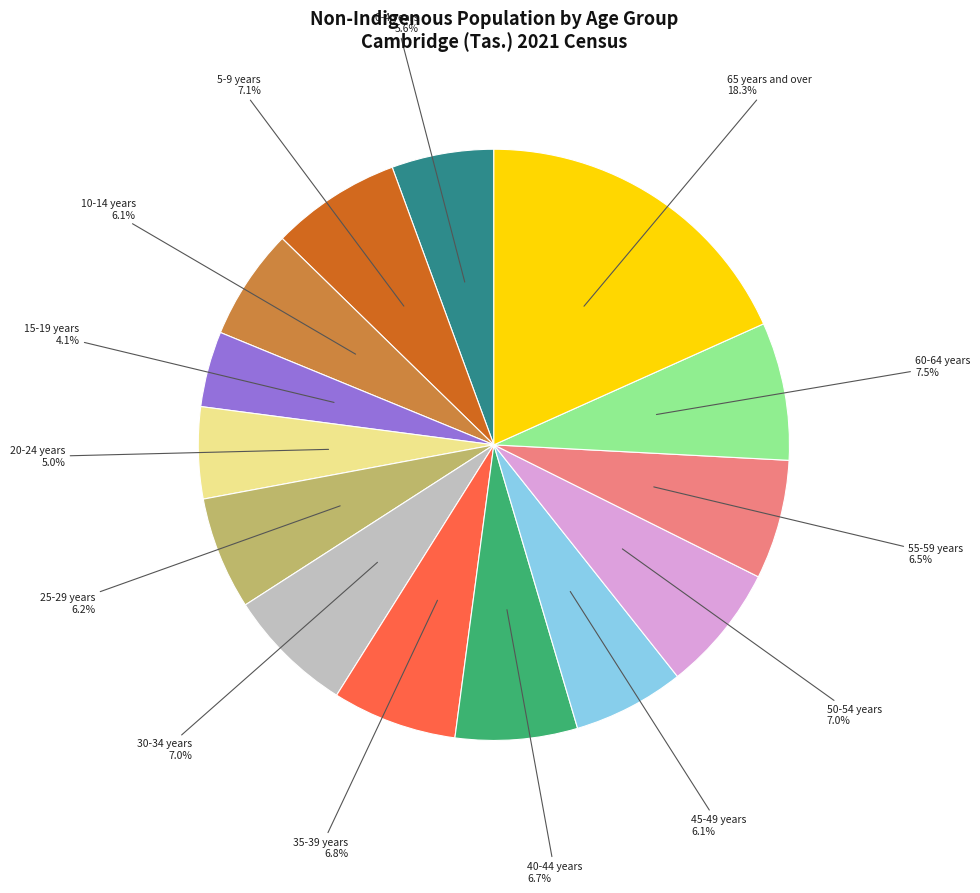

Does any single category account for the majority?

No